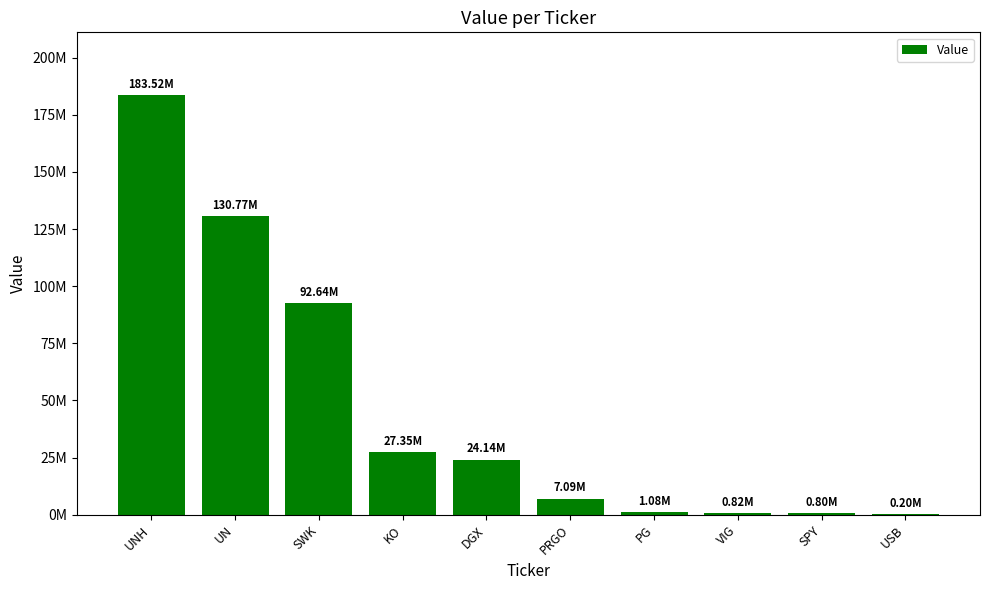

Rank the categories by value from lowest to highest.

USB, SPY, VIG, PG, PRGO, DGX, KO, SWK, UN, UNH